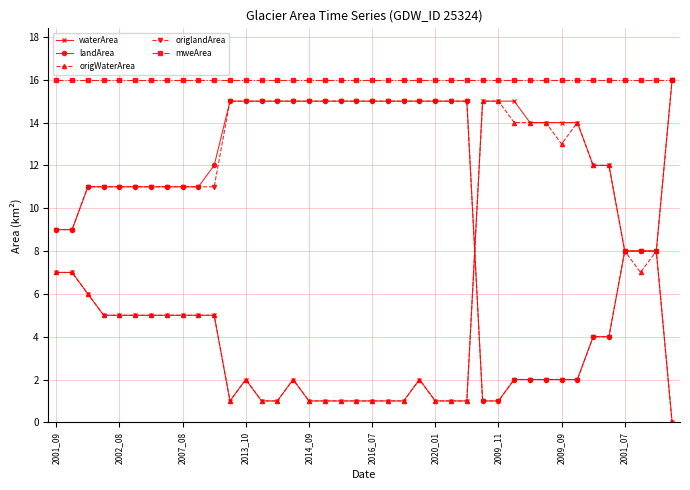

Count the number of data series in this chart.

5